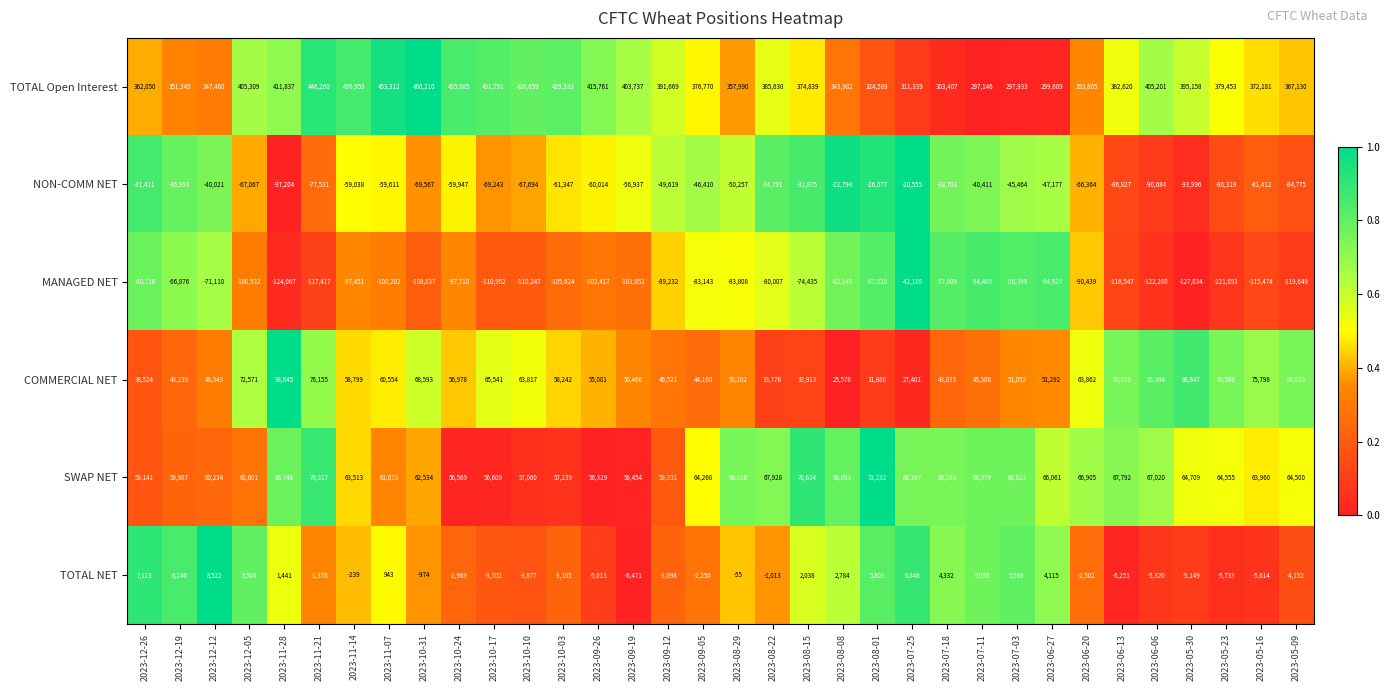

Which series has the widest spread of values?

TOTAL Open Interest